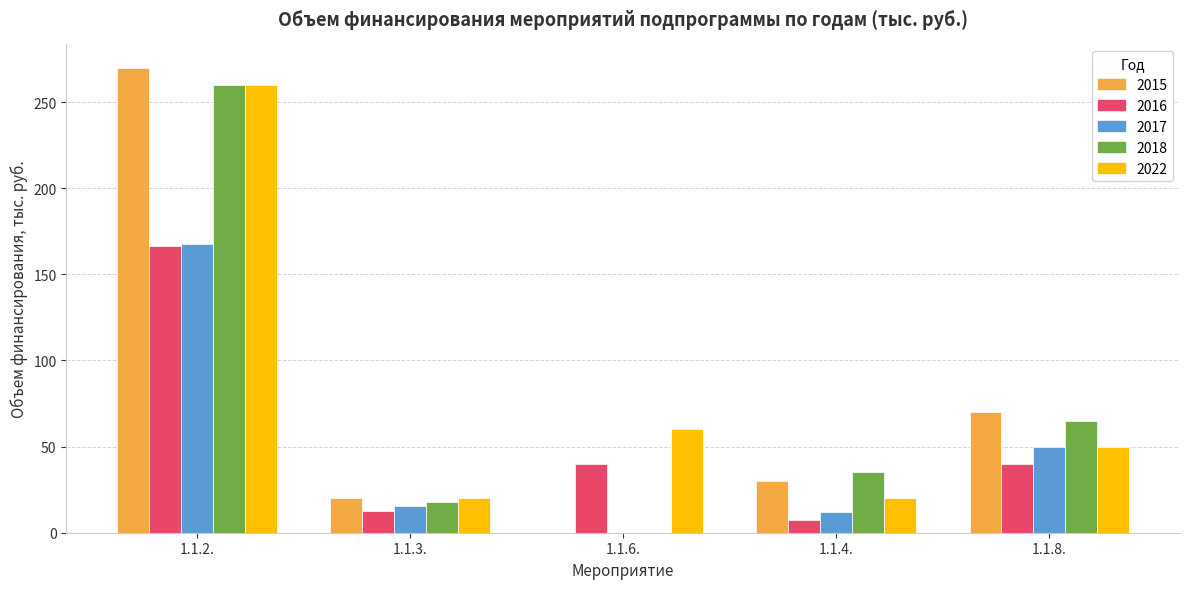

Between 1.1.3. and 1.1.4., which series saw the biggest shift?

2018